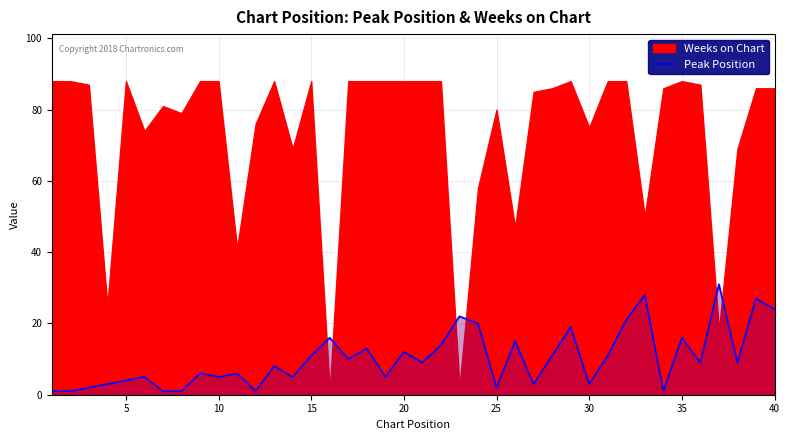

What is the highest value of the Peak Position series?

31